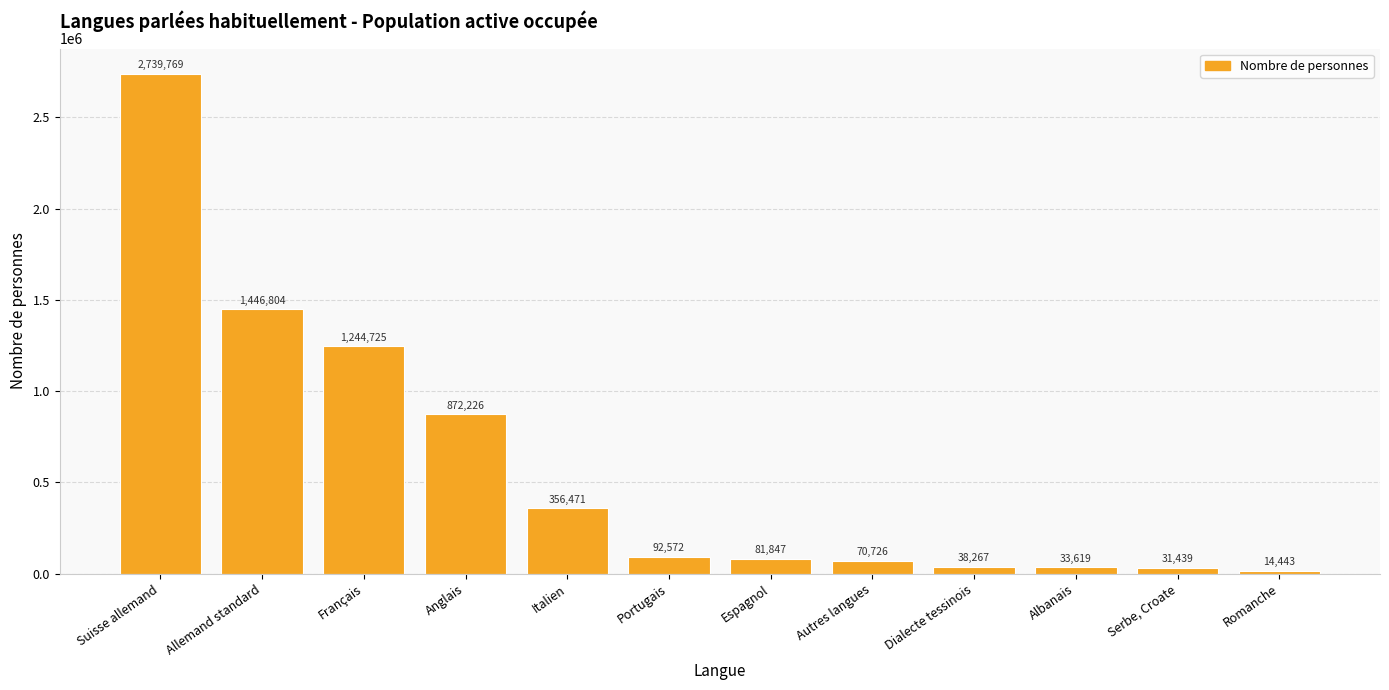

Approximately how many times larger is the value at Espagnol compared to Portugais?

0.9